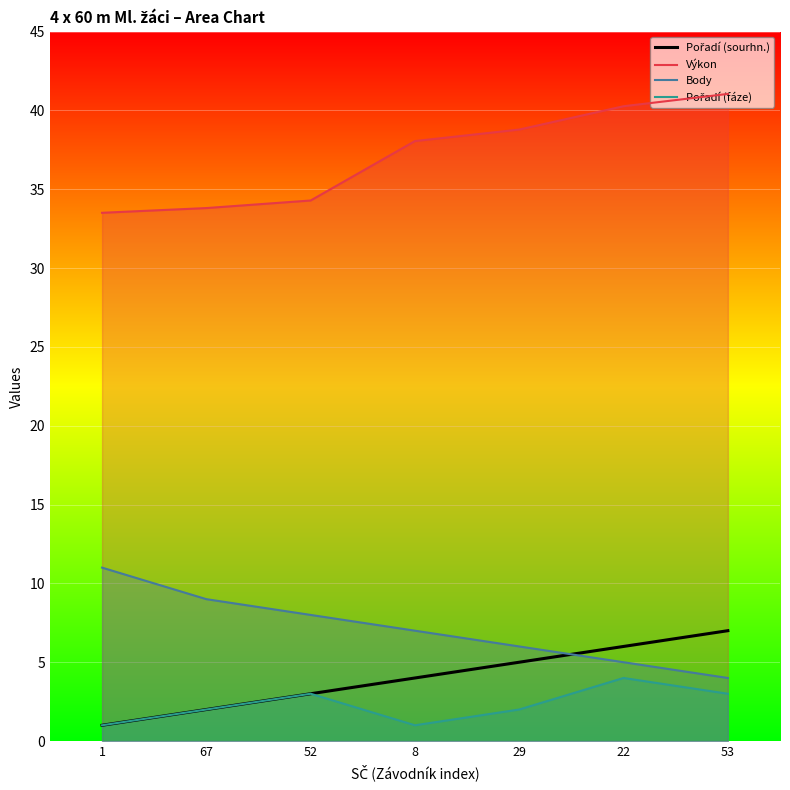

How many lines are shown in the chart?

4